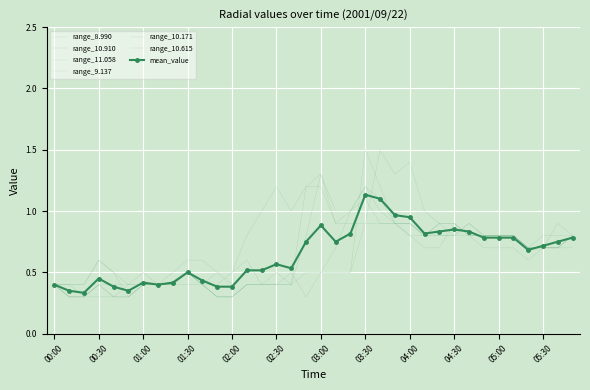

Is this an area chart (filled region under the line)?

No